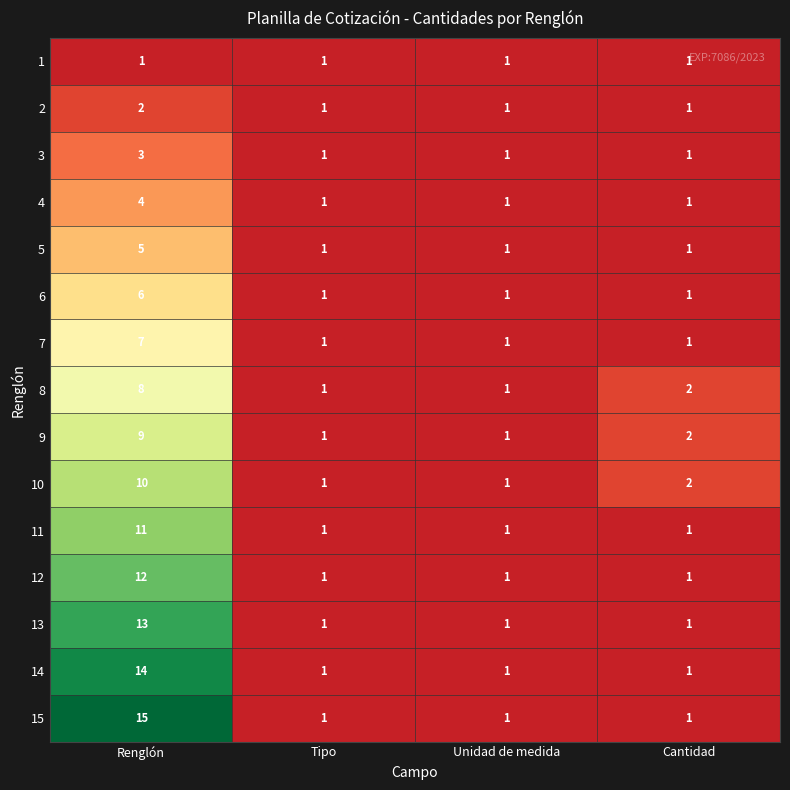

List the series in order of their peak value, highest first.

15, 14, 13, 12, 11, 10, 9, 8, 7, 6, 5, 4, 3, 2, 1